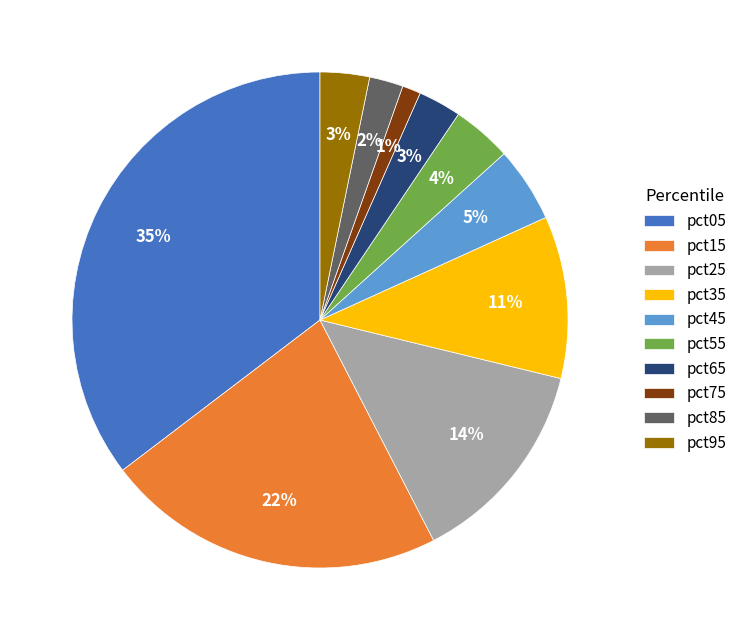

Is the sum of pct85 and pct25 greater than half?

No